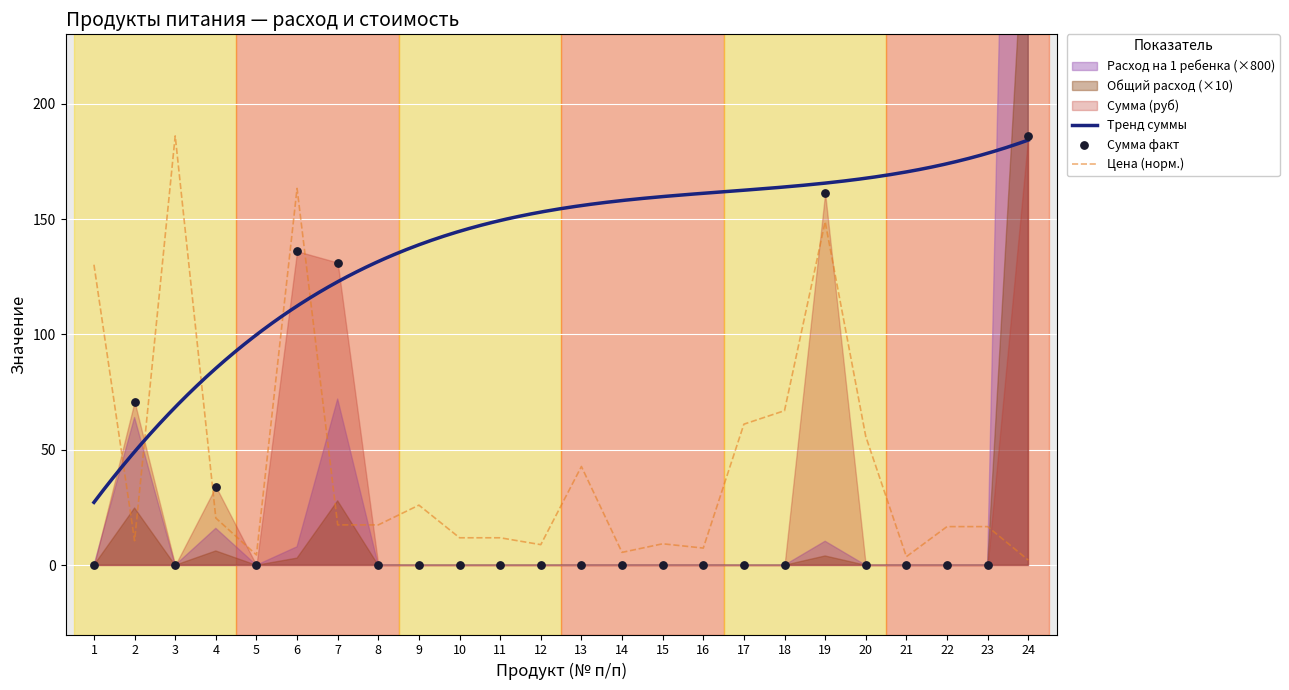

At how many categories does at least one series exceed 161?

4